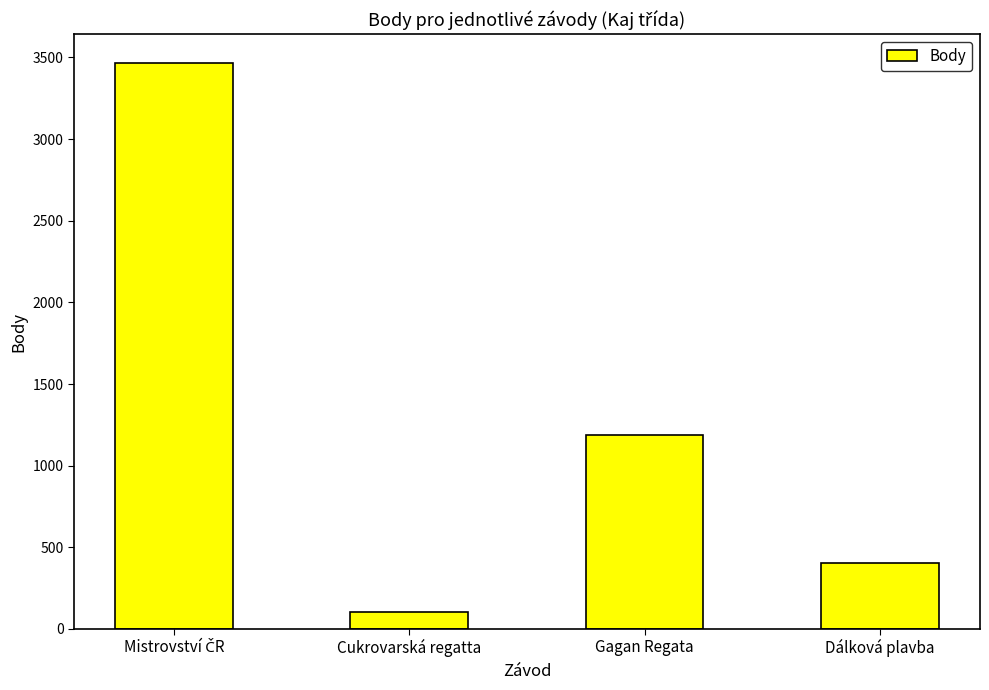

Count the number of categories in the chart.

4